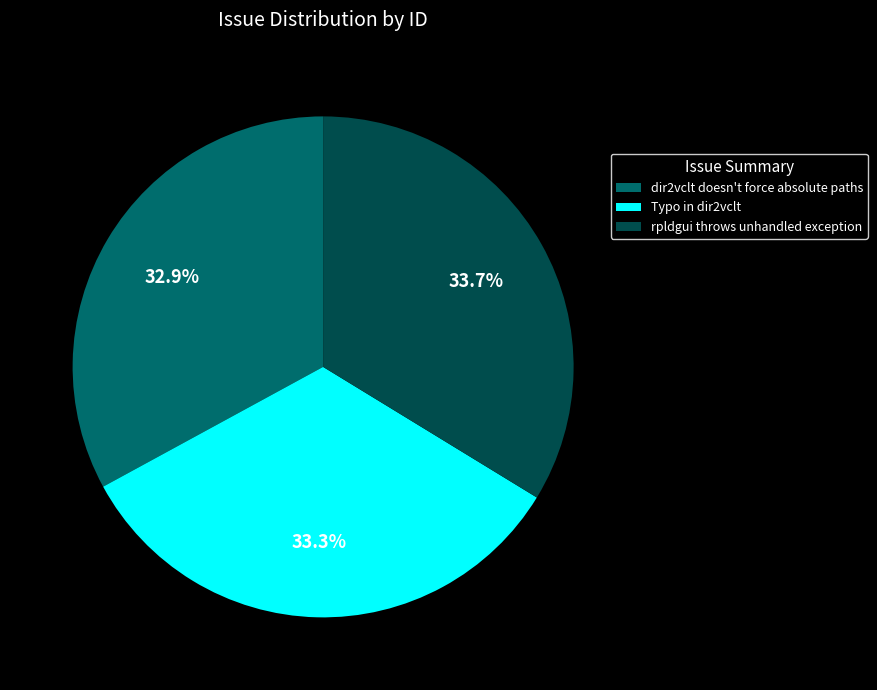

To the nearest percent, what is the average slice percentage?

33%